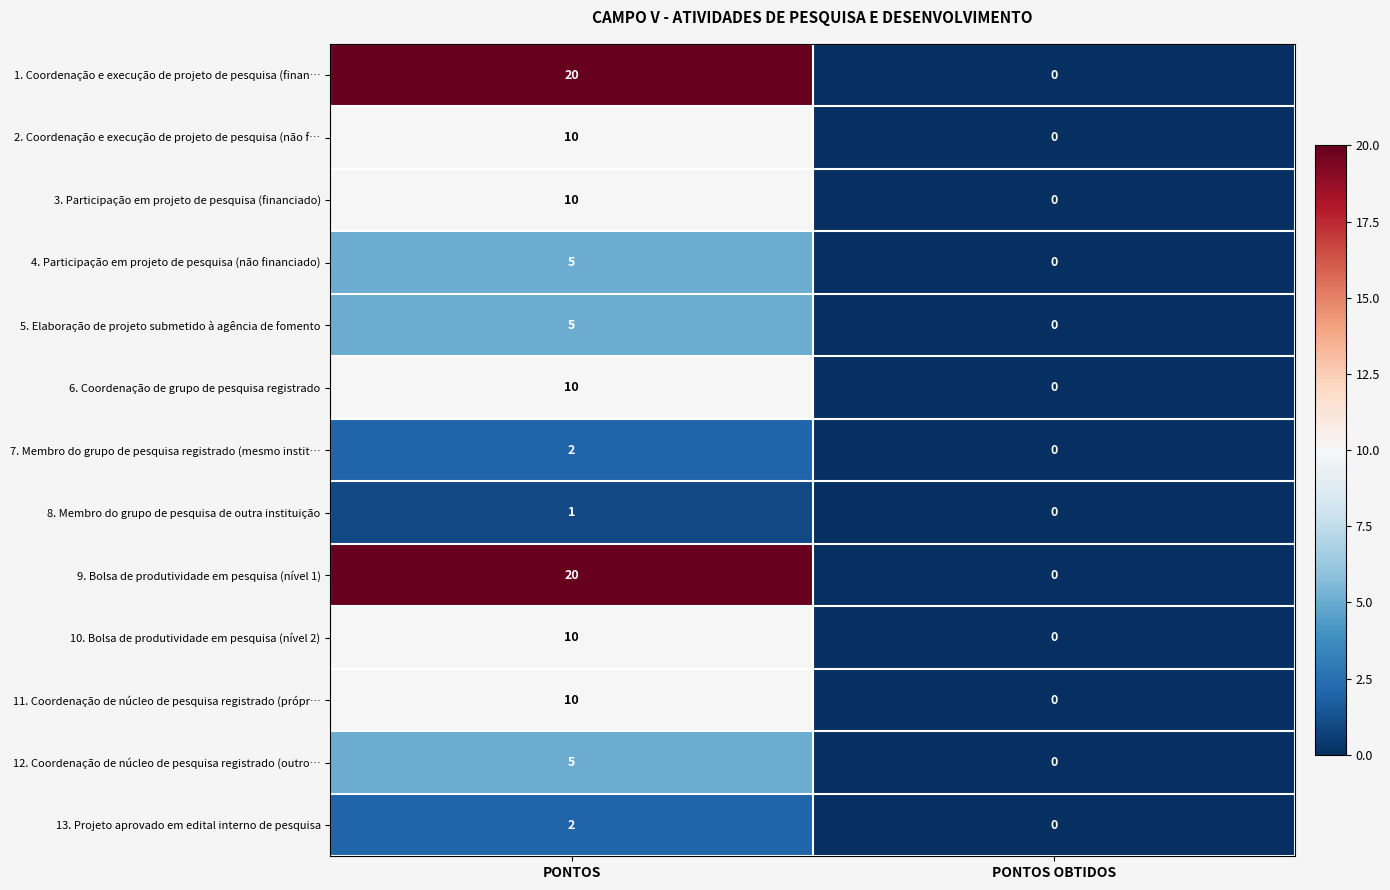

Reading right to left, extract all data points from this chart.

1. Coordenação e execução de projeto de pesquisa (finan…: 0	20
2. Coordenação e execução de projeto de pesquisa (não f…: 0	10
3. Participação em projeto de pesquisa (financiado): 0	10
4. Participação em projeto de pesquisa (não financiado): 0	5
5. Elaboração de projeto submetido à agência de fomento: 0	5
6. Coordenação de grupo de pesquisa registrado: 0	10
7. Membro do grupo de pesquisa registrado (mesmo instit…: 0	2
8. Membro do grupo de pesquisa de outra instituição: 0	1
9. Bolsa de produtividade em pesquisa (nível 1): 0	20
10. Bolsa de produtividade em pesquisa (nível 2): 0	10
11. Coordenação de núcleo de pesquisa registrado (própr…: 0	10
12. Coordenação de núcleo de pesquisa registrado (outro…: 0	5
13. Projeto aprovado em edital interno de pesquisa: 0	2